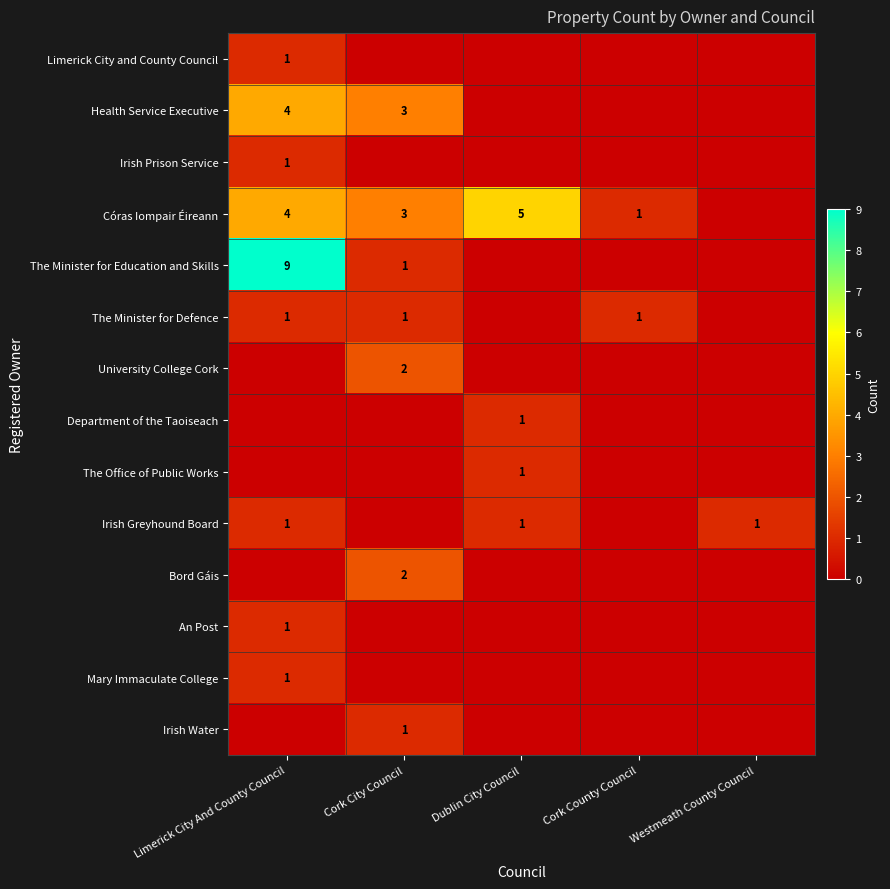

Is it true that Irish Water equals 1 at Cork City Council?

True